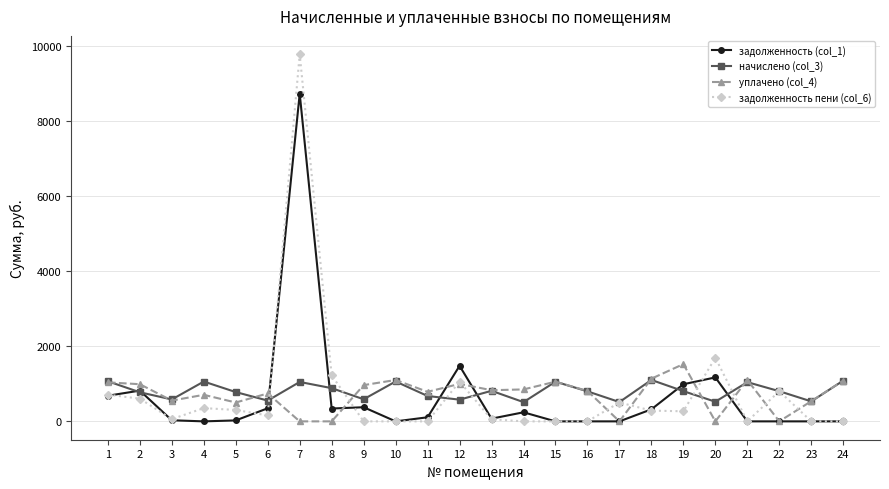

At which category is the sum across all series the highest?

7